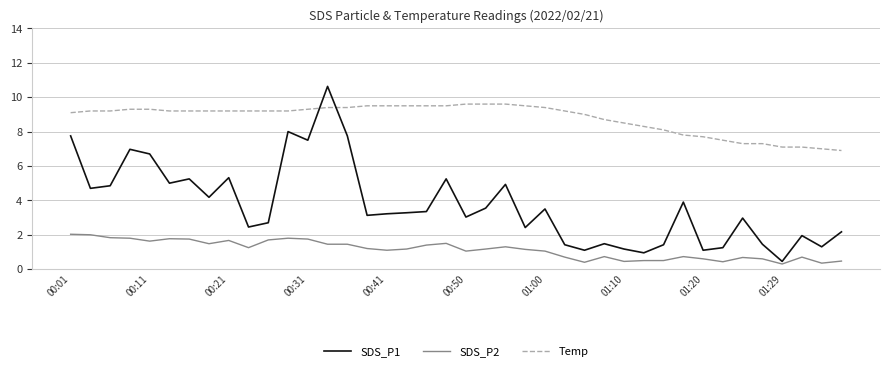

Does the chart display data point markers on the line(s)?

No